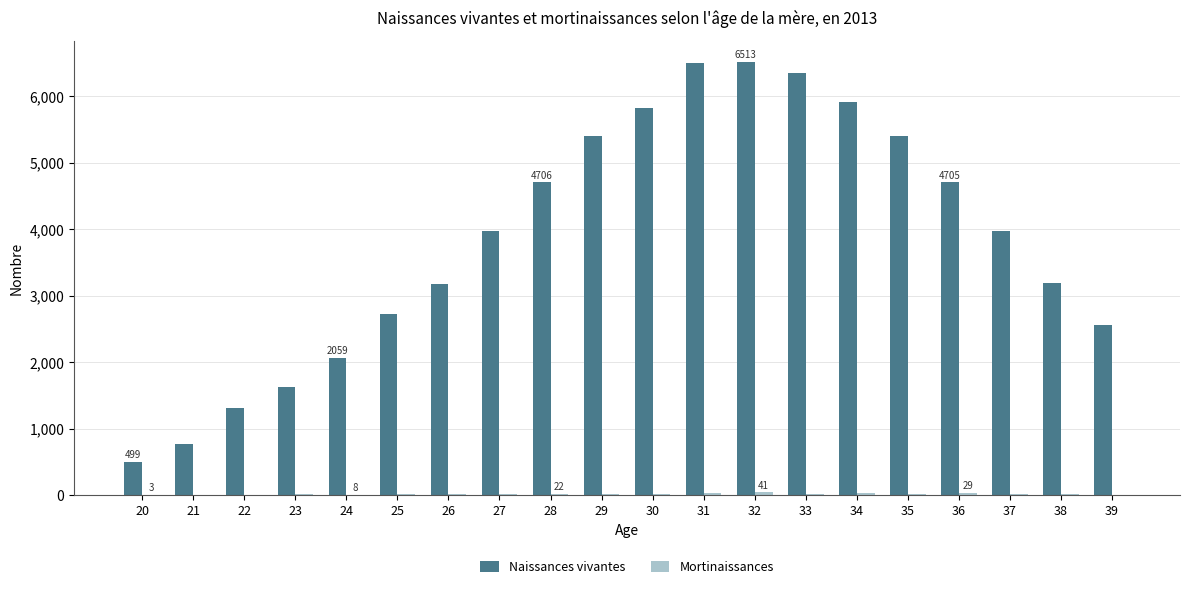

Which series has the largest total across all categories?

Naissances vivantes